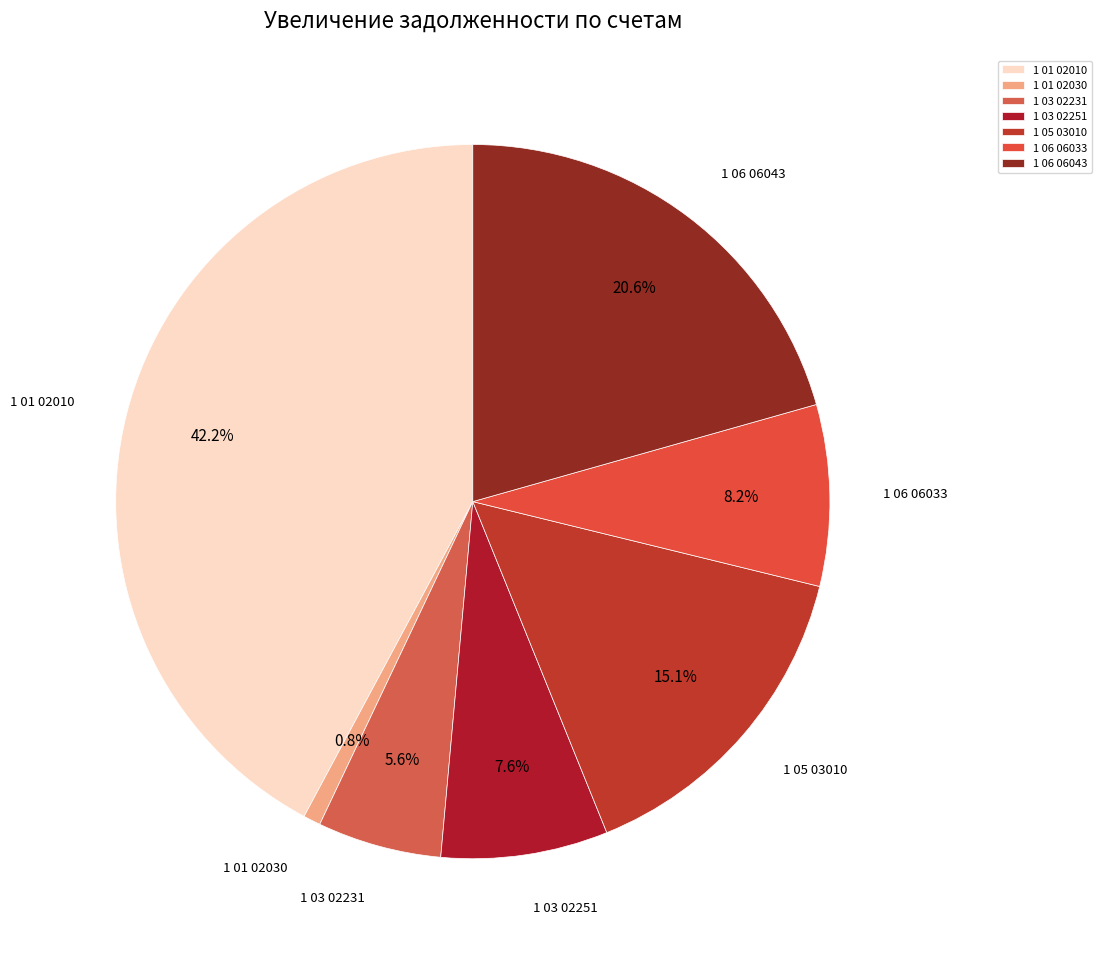

What percentage is the 1 01 02010 slice, to the nearest percent?

42%